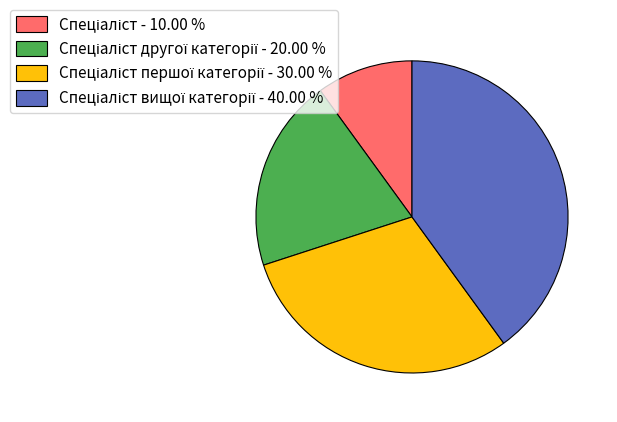

Does any single category account for the majority?

No